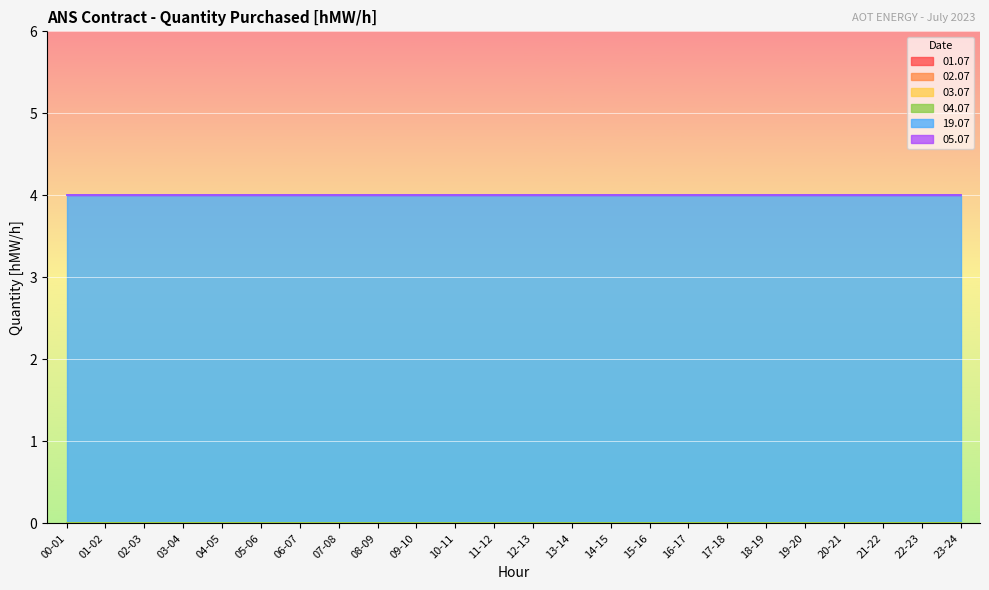

What is the difference between the highest and lowest values at 06-07?

4